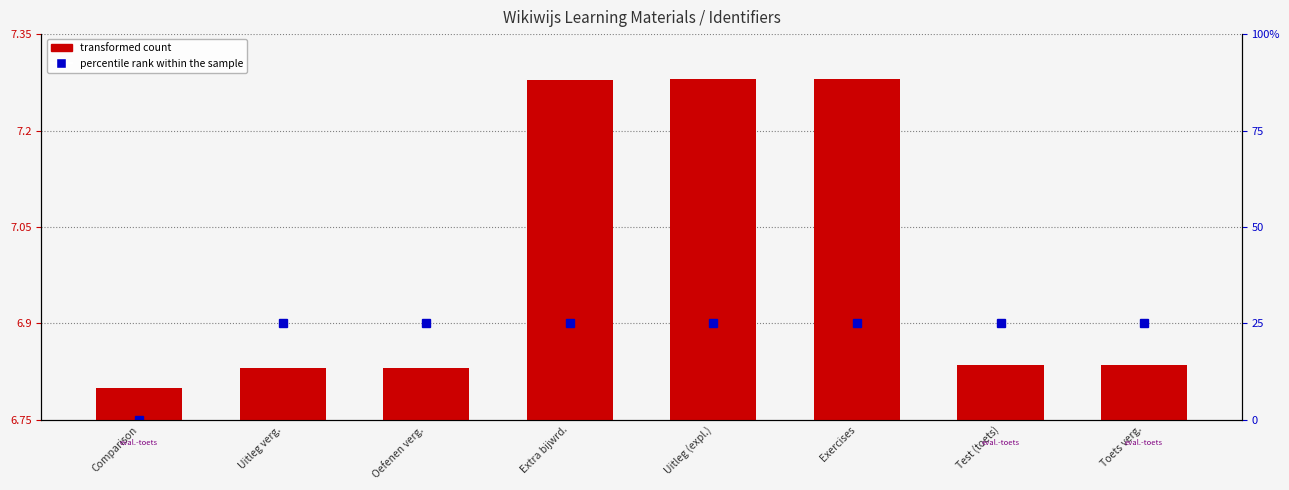

List the labels in order of value, largest first.

Exercises, Uitleg (expl.), Extra bijwrd., Test (toets), Toets verg., Oefenen verg., Uitleg verg., Comparison